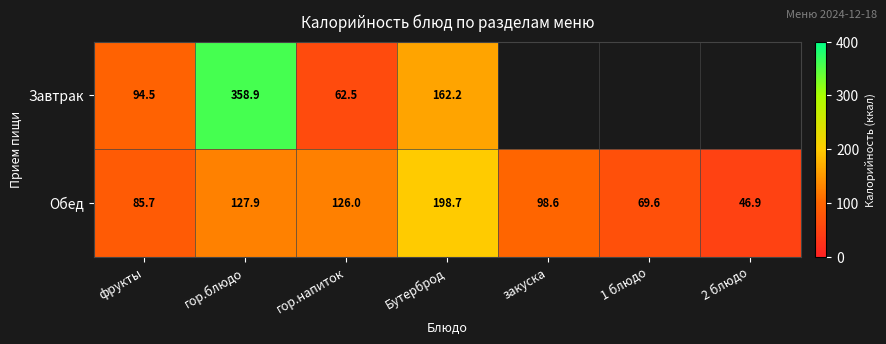

What is the total value across all series at 2 блюдо?

46.9